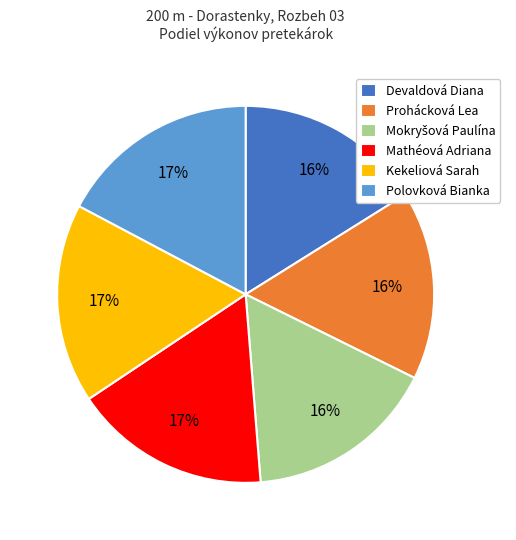

True or false: Mathéová Adriana accounts for 17% of the total.

True